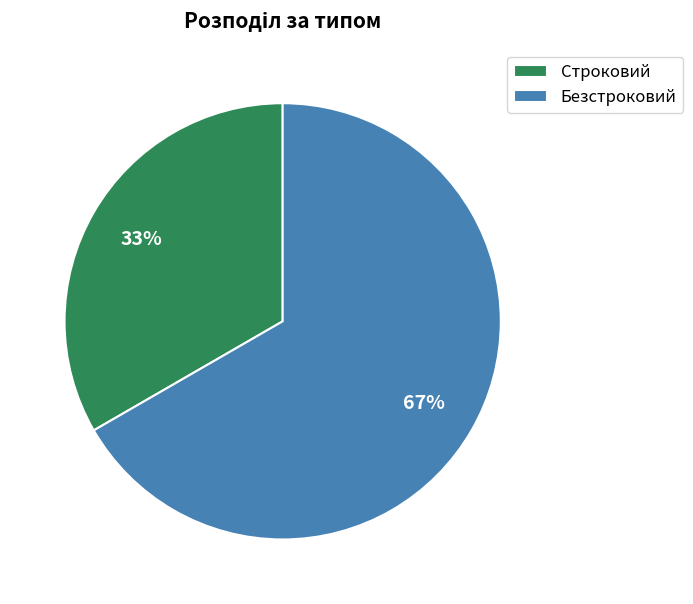

Is it true that Строковий is 42% of the pie?

False